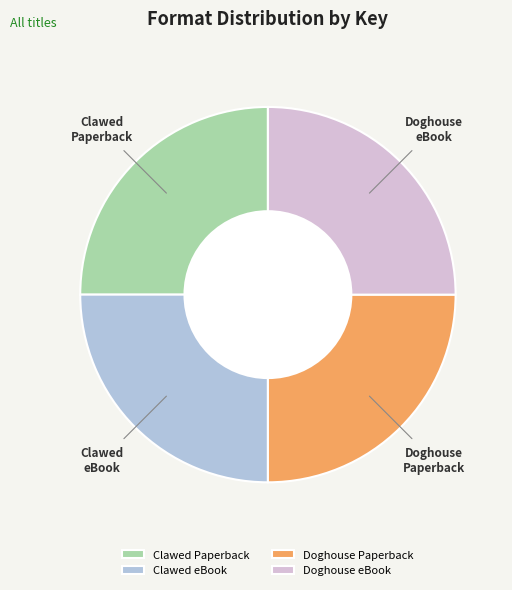

How many segments does this pie chart have?

4